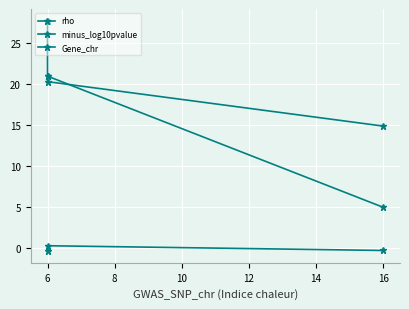

What is the maximum value shown in the chart?

27.8